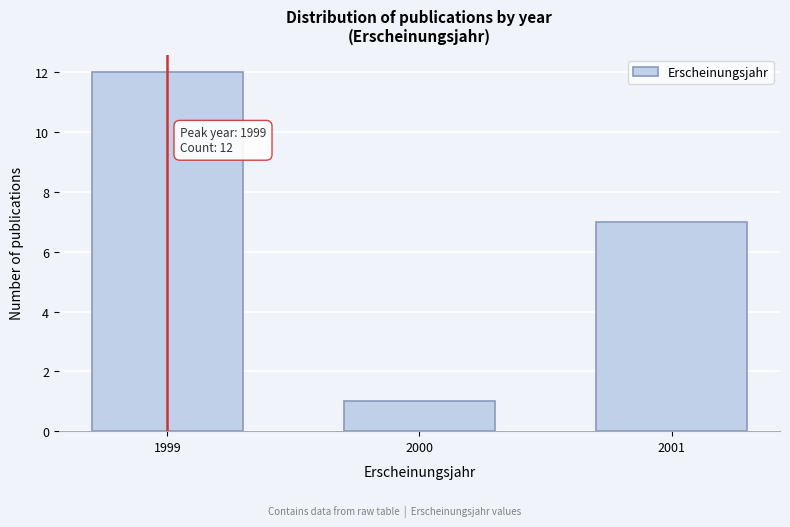

Reading left to right, extract all data points from this chart.

12	1	7